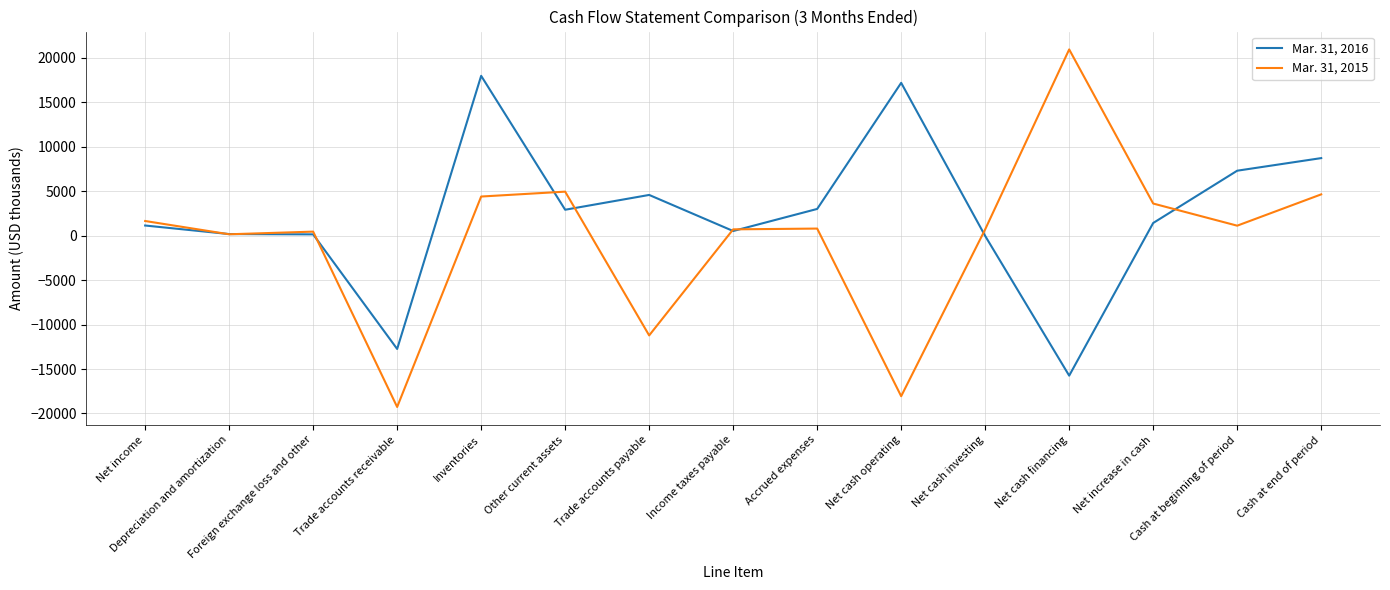

What is the smallest value displayed?

-19269